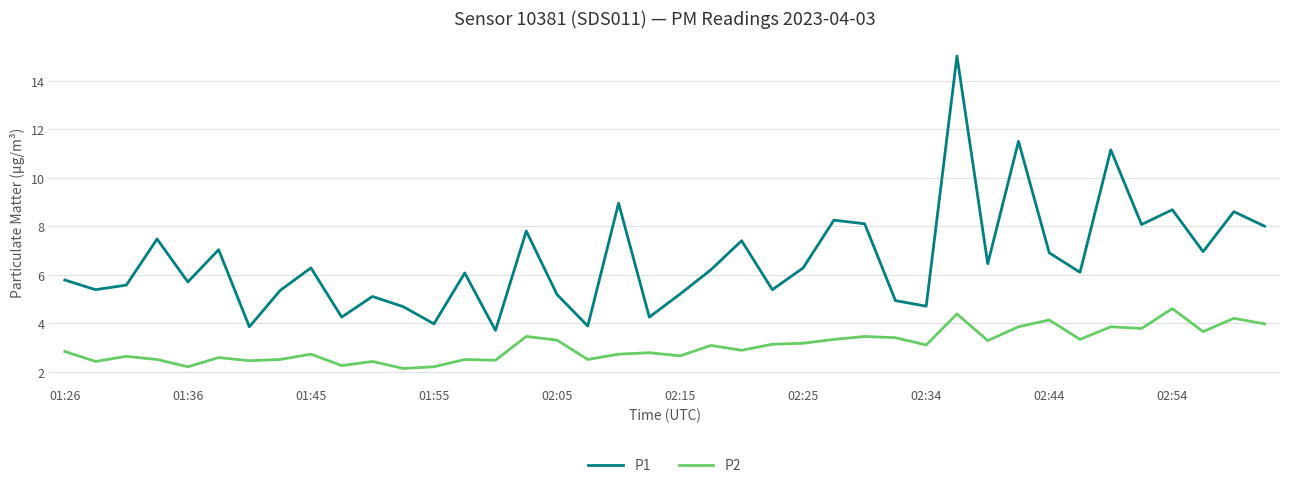

True or false: P2 and P1 intersect in this chart.

False